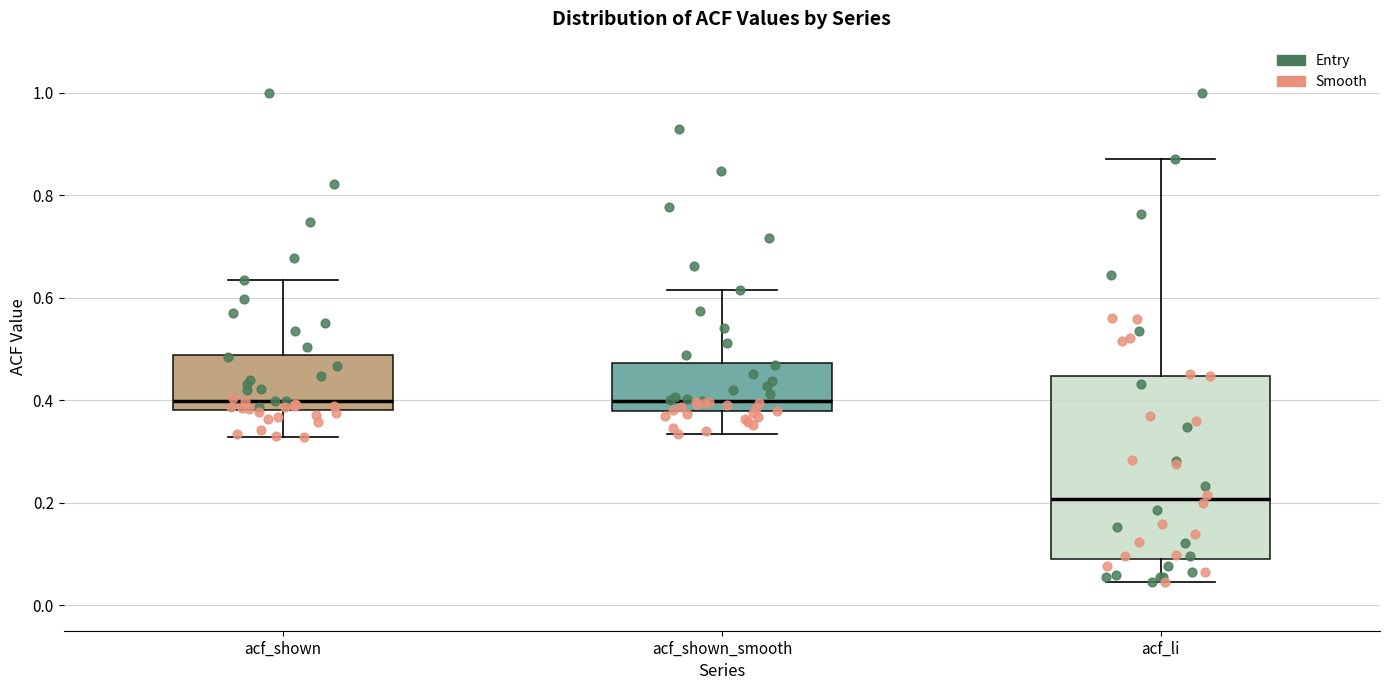

Where does the median line of the box for acf_shown_smooth sit on the y-axis? The values are not printed on the chart, so give them approximately, as read against the axis.

0.40